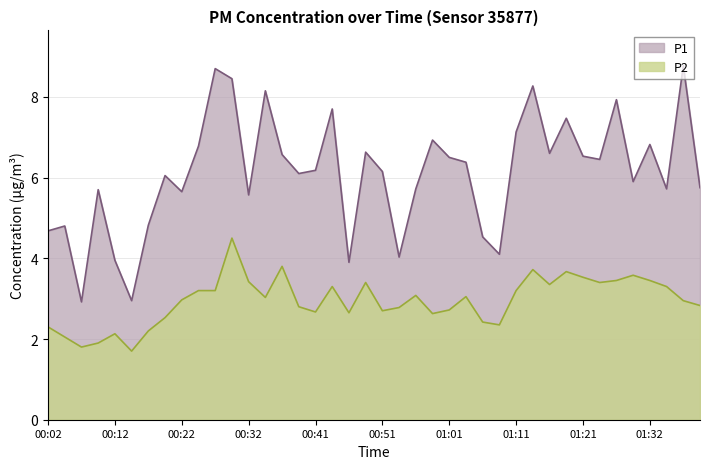

What is the lowest value of the P2 series?

1.7